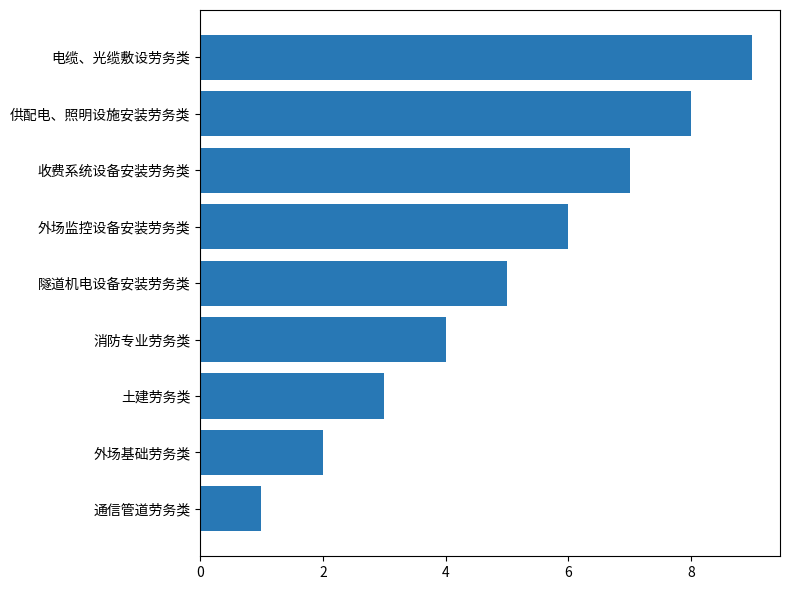

What is the average value?

5